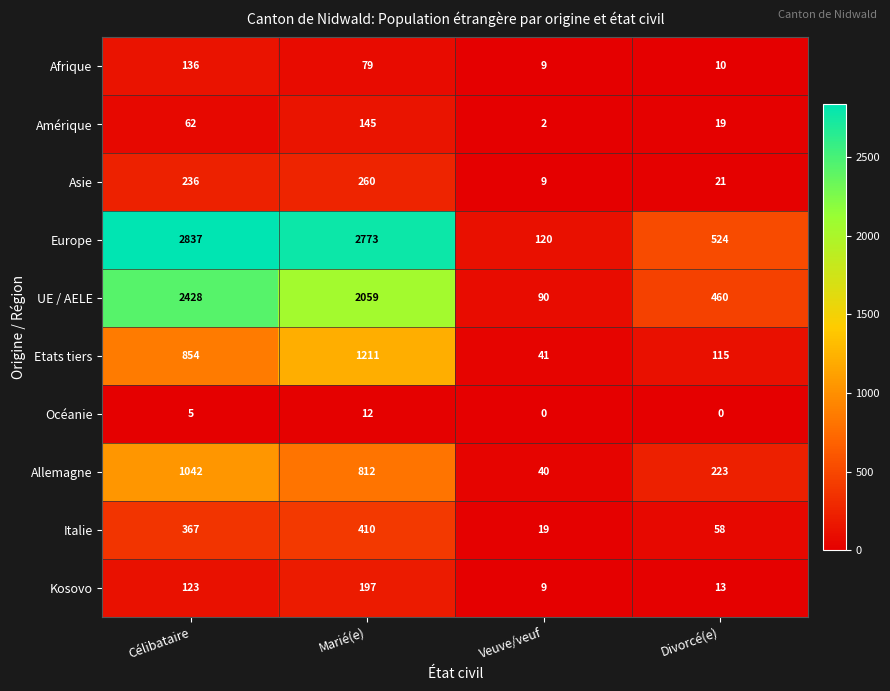

How many values in the Asie series are below 236?

2